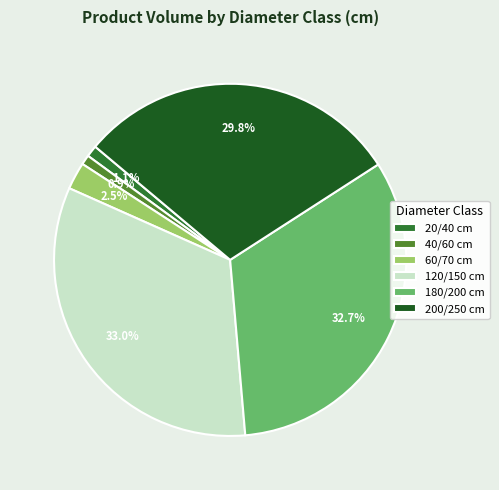

The 40/60 slice represents 11% of the pie. True or false?

False